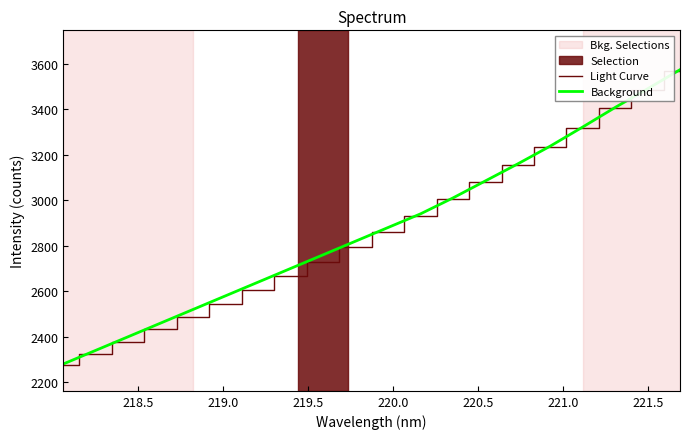

Reading left to right, what are all the values shown in this chart?

Light Curve: 2276.0	2326.2	2377.7	2432.7	2486.5	2544.7	2604.9	2666.8	2728.8	2794.2	2860.4	2930.1	3004.1	3079.6	3155.5	3233.3	3317.5	3403.8	3484.7	3568.7
Background: 2280.0	2340.0	2400.0	2460.0	2520.0	2580.0	2640.0	2700.0	2760.0	2820.0	2880.0	2940.0	3010.0	3085.0	3160.0	3238.0	3322.0	3408.0	3490.0	3574.0